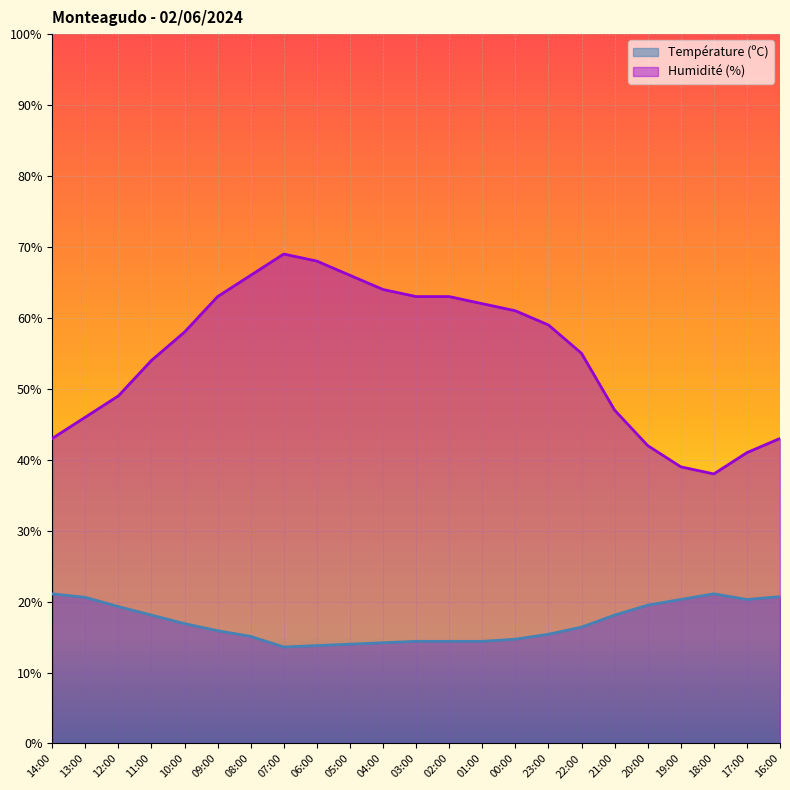

How many interior local valleys does the Humidité (%) series have?

1